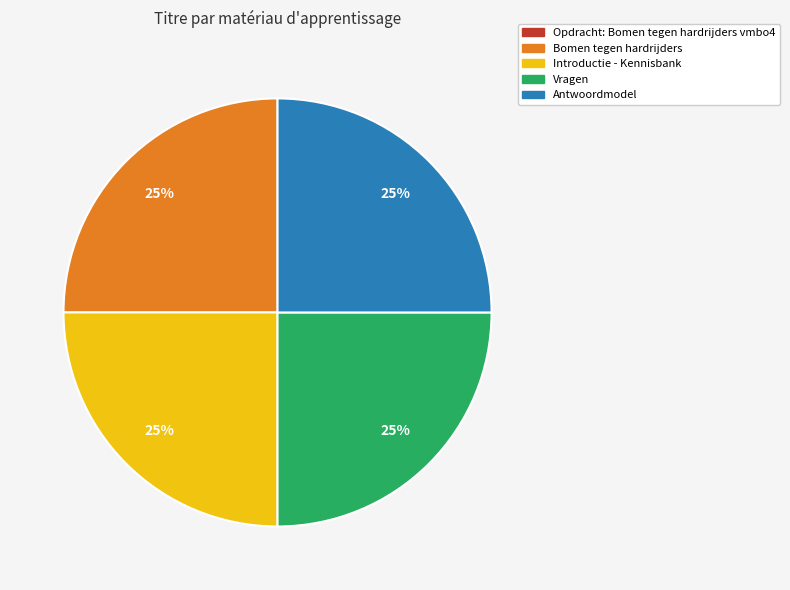

Is there any slice that represents more than half of the pie?

No